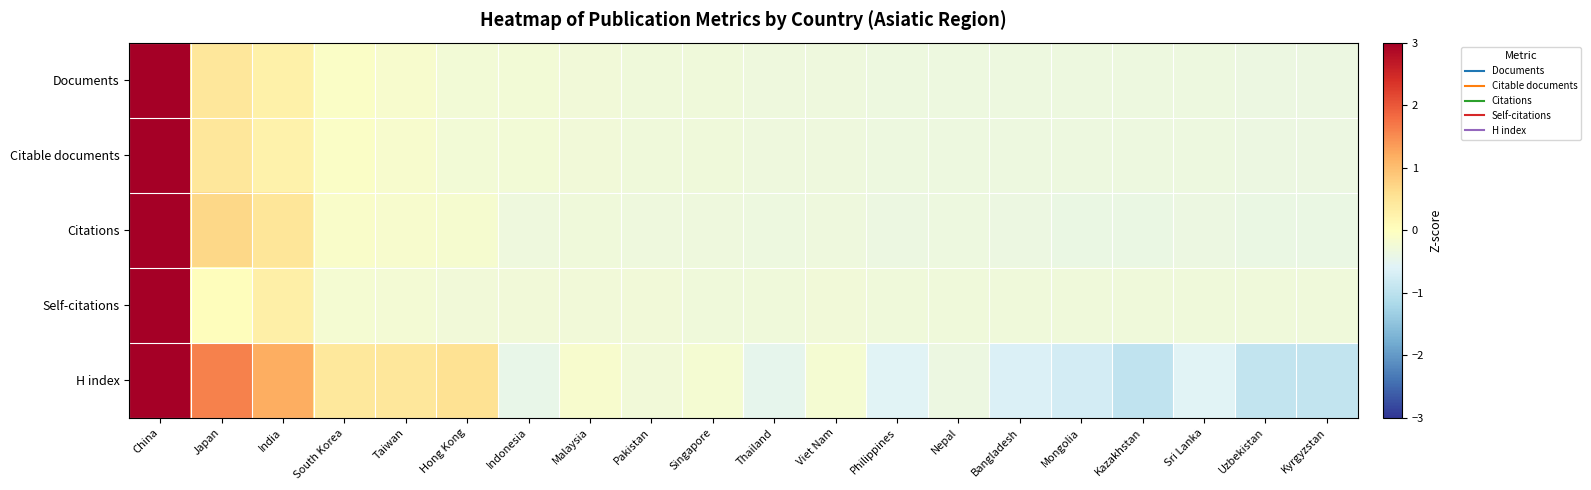

Reading left to right, transcribe all the data shown in this chart.

Documents: China=4.3	Japan=0.5	India=0.3	South Korea=-0.1	Taiwan=-0.2	Hong Kong=-0.2	Indonesia=-0.3	Malaysia=-0.3	Pakistan=-0.3	Singapore=-0.3	Thailand=-0.3	Viet Nam=-0.3	Philippines=-0.3	Nepal=-0.3	Bangladesh=-0.3	Mongolia=-0.3	Kazakhstan=-0.3	Sri Lanka=-0.3	Uzbekistan=-0.4	Kyrgyzstan=-0.4
Citable documents: China=4.3	Japan=0.5	India=0.3	South Korea=-0.1	Taiwan=-0.2	Hong Kong=-0.2	Indonesia=-0.2	Malaysia=-0.3	Pakistan=-0.3	Singapore=-0.3	Thailand=-0.3	Viet Nam=-0.3	Philippines=-0.3	Nepal=-0.3	Bangladesh=-0.3	Mongolia=-0.3	Kazakhstan=-0.3	Sri Lanka=-0.3	Uzbekistan=-0.4	Kyrgyzstan=-0.4
Citations: China=4.2	Japan=0.7	India=0.5	South Korea=-0.1	Taiwan=-0.1	Hong Kong=-0.2	Indonesia=-0.3	Malaysia=-0.3	Pakistan=-0.3	Singapore=-0.3	Thailand=-0.4	Viet Nam=-0.3	Philippines=-0.4	Nepal=-0.3	Bangladesh=-0.4	Mongolia=-0.4	Kazakhstan=-0.4	Sri Lanka=-0.4	Uzbekistan=-0.4	Kyrgyzstan=-0.4
Self-citations: China=4.3	Japan=0.0	India=0.3	South Korea=-0.2	Taiwan=-0.2	Hong Kong=-0.3	Indonesia=-0.3	Malaysia=-0.3	Pakistan=-0.3	Singapore=-0.3	Thailand=-0.3	Viet Nam=-0.3	Philippines=-0.3	Nepal=-0.3	Bangladesh=-0.3	Mongolia=-0.3	Kazakhstan=-0.3	Sri Lanka=-0.3	Uzbekistan=-0.3	Kyrgyzstan=-0.3
H index: China=3.2	Japan=1.6	India=1.2	South Korea=0.4	Taiwan=0.4	Hong Kong=0.5	Indonesia=-0.4	Malaysia=-0.2	Pakistan=-0.3	Singapore=-0.2	Thailand=-0.5	Viet Nam=-0.2	Philippines=-0.6	Nepal=-0.4	Bangladesh=-0.6	Mongolia=-0.7	Kazakhstan=-0.9	Sri Lanka=-0.6	Uzbekistan=-0.9	Kyrgyzstan=-0.9